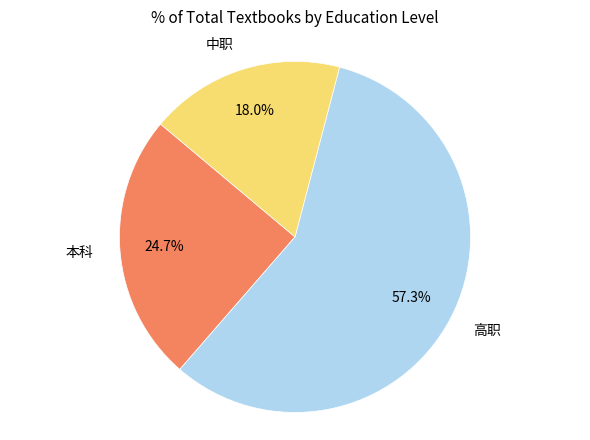

To the nearest percent, what percentage of the pie is 本科?

25%